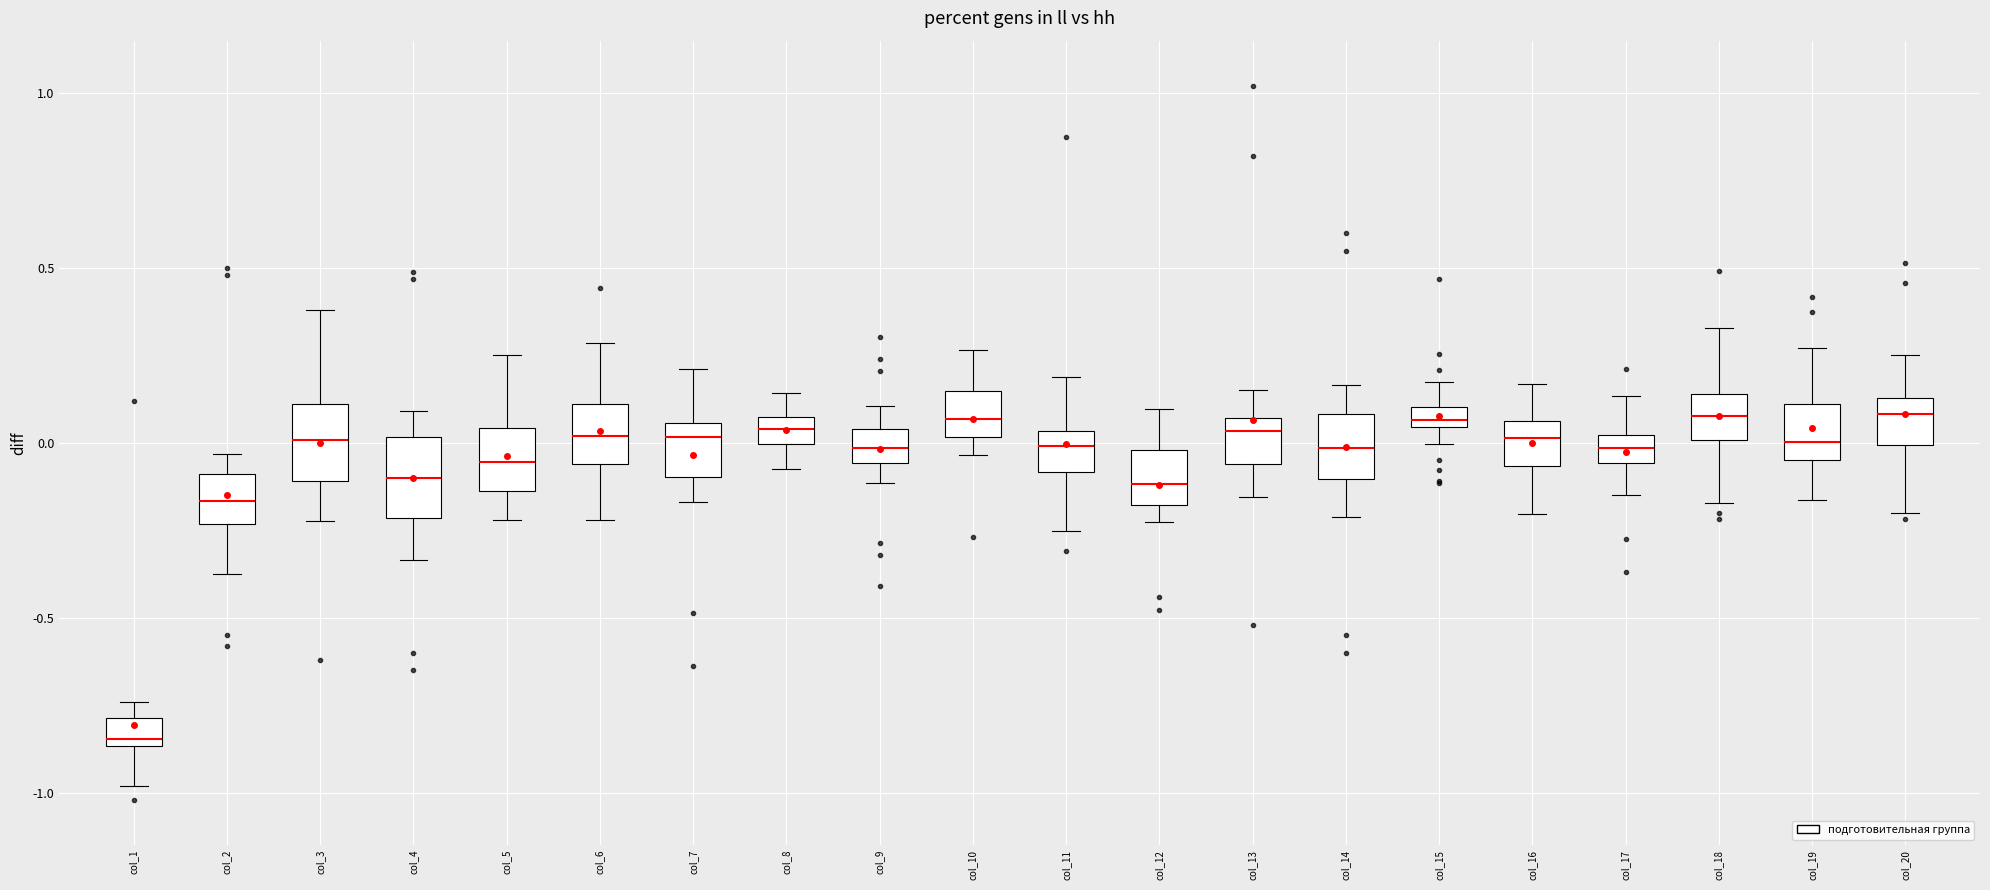

Which box's median line is the lowest?

col_1